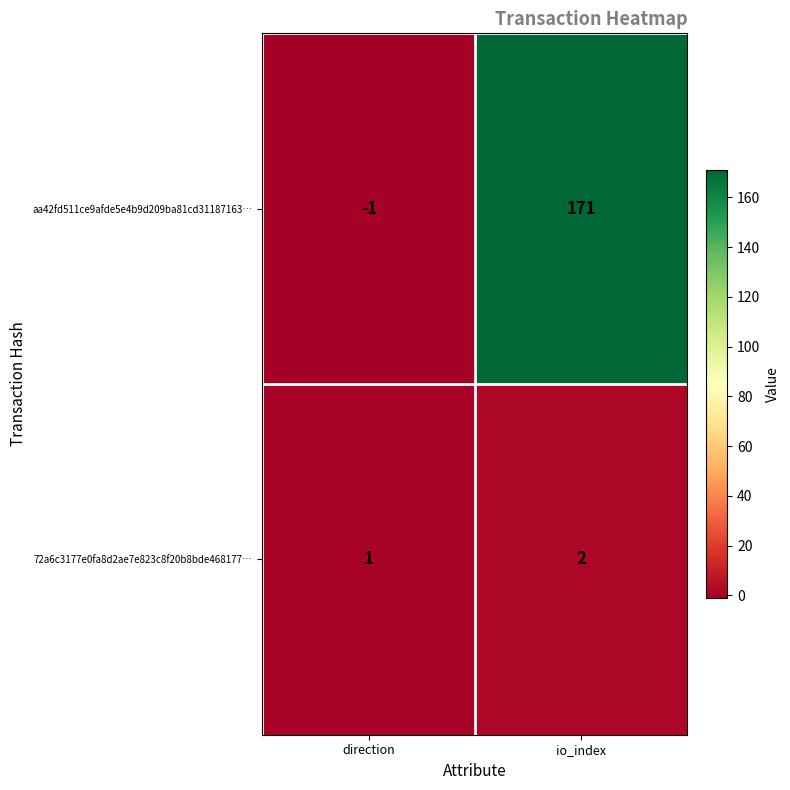

At how many categories does at least one series exceed 49?

1